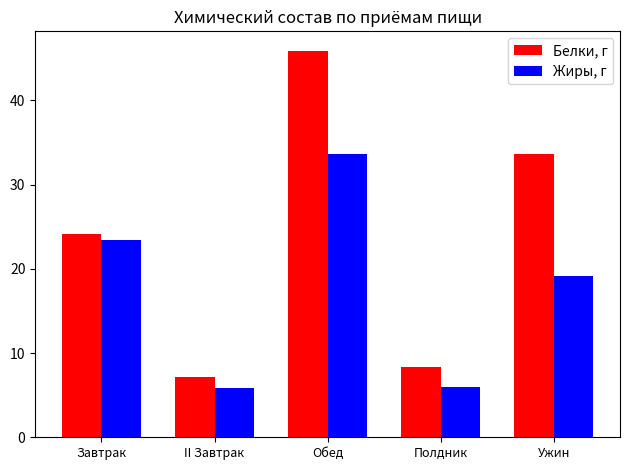

What is the difference between the maximum and minimum values in the Белки, г series?

38.7